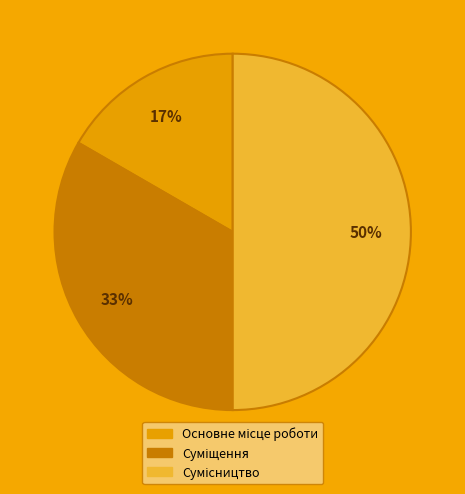

To the nearest percent, what is the difference between the largest and smallest slice percentages?

33%